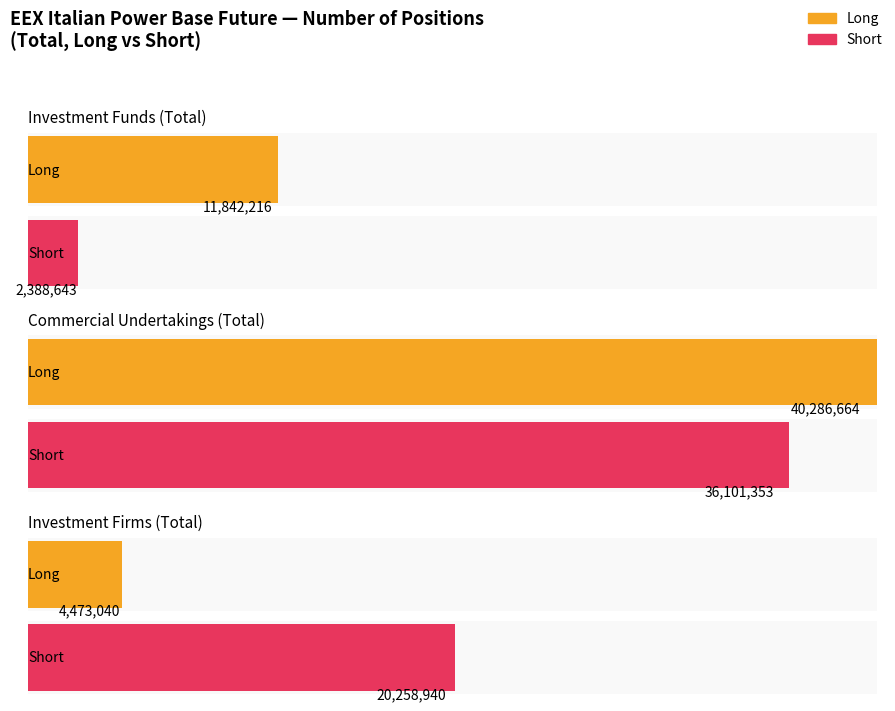

True or false: Short has a value of 9924205.7 at Commercial Undertakings (Total).

False